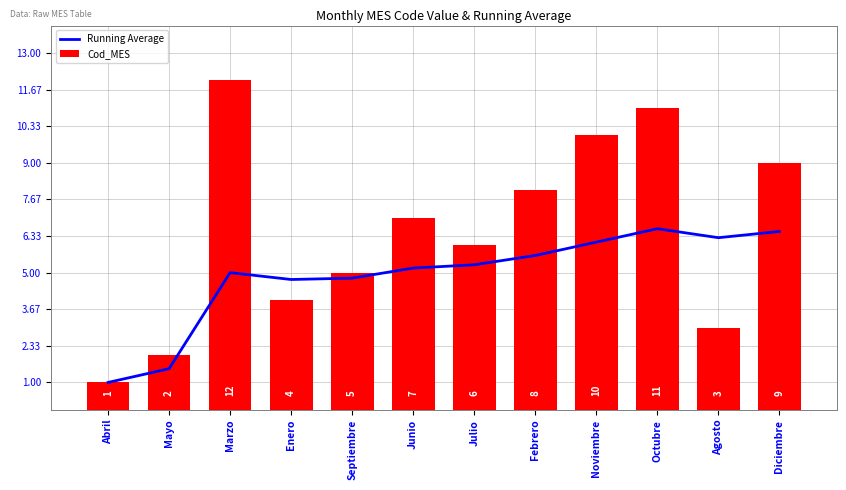

The Cod_MES series shows 2.0 at Mayo. True or false?

True